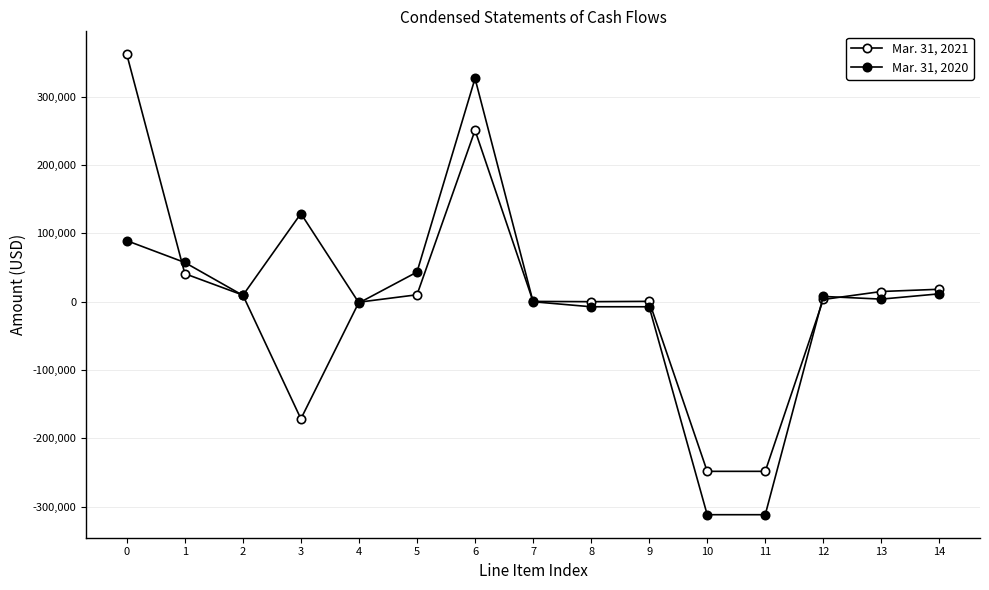

How many lines are shown in the chart?

2